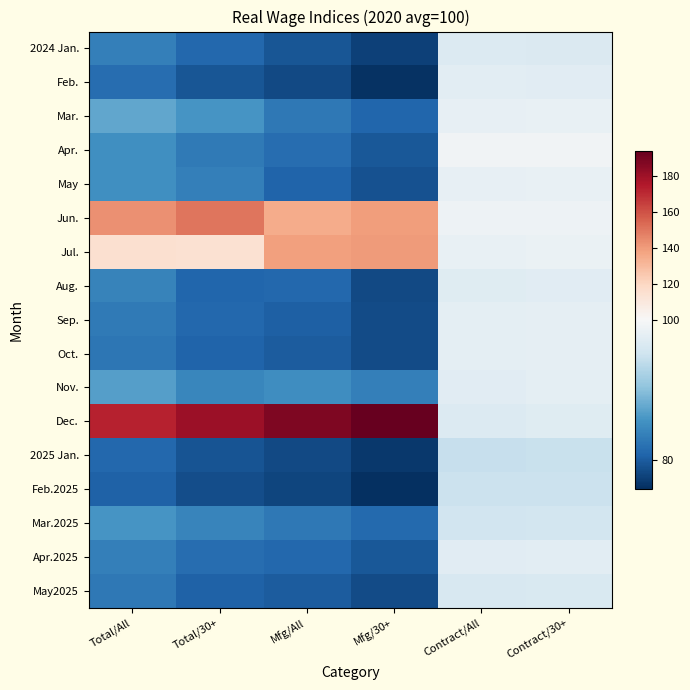

Reading right to left, list all the values displayed in this chart.

2024 Jan.: Contract/30+=96.6	Contract/All=96.8	Mfg/30+=77.6	Mfg/All=79.5	Total/30+=81.1	Total/All=83.5
Feb.: Contract/30+=97.2	Contract/All=97.4	Mfg/30+=76.3	Mfg/All=78.4	Total/30+=79.5	Total/All=81.7
Mar.: Contract/30+=98.2	Contract/All=98.1	Mfg/30+=80.9	Mfg/All=82.8	Total/30+=85.8	Total/All=87.5
Apr.: Contract/30+=99.1	Contract/All=99.1	Mfg/30+=79.7	Mfg/All=81.8	Total/30+=83.0	Total/All=85.2
May: Contract/30+=98.2	Contract/All=98.1	Mfg/30+=79.1	Mfg/All=80.7	Total/30+=83.6	Total/All=85.3
Jun.: Contract/30+=98.7	Contract/All=98.7	Mfg/30+=139.1	Mfg/All=134.5	Total/30+=150.6	Total/All=143.0
Jul.: Contract/30+=98.4	Contract/All=98.3	Mfg/30+=140.3	Mfg/All=138.2	Total/30+=114.4	Total/All=115.0
Aug.: Contract/30+=97.3	Contract/All=97.0	Mfg/30+=78.3	Mfg/All=81.2	Total/30+=80.9	Total/All=83.9
Sep.: Contract/30+=97.8	Contract/All=97.6	Mfg/30+=78.6	Mfg/All=80.4	Total/30+=81.1	Total/All=83.0
Oct.: Contract/30+=97.9	Contract/All=97.7	Mfg/30+=78.5	Mfg/All=80.0	Total/30+=80.8	Total/All=82.6
Nov.: Contract/30+=97.6	Contract/All=97.2	Mfg/30+=83.6	Mfg/All=85.1	Total/30+=84.4	Total/All=86.7
Dec.: Contract/30+=97.1	Contract/All=96.7	Mfg/30+=193.9	Mfg/All=187.6	Total/30+=180.5	Total/All=172.4
2025 Jan.: Contract/30+=94.7	Contract/All=94.5	Mfg/30+=76.9	Mfg/All=78.4	Total/30+=79.2	Total/All=81.2
Feb.2025: Contract/30+=94.9	Contract/All=94.8	Mfg/30+=76.0	Mfg/All=78.0	Total/30+=78.7	Total/All=80.5
Mar.2025: Contract/30+=95.5	Contract/All=95.4	Mfg/30+=81.4	Mfg/All=82.9	Total/30+=84.1	Total/All=85.9
Apr.2025: Contract/30+=97.4	Contract/All=97.2	Mfg/30+=79.6	Mfg/All=81.1	Total/30+=81.7	Total/All=83.5
May2025: Contract/30+=96.4	Contract/All=96.2	Mfg/30+=78.6	Mfg/All=80.0	Total/30+=80.6	Total/All=82.8